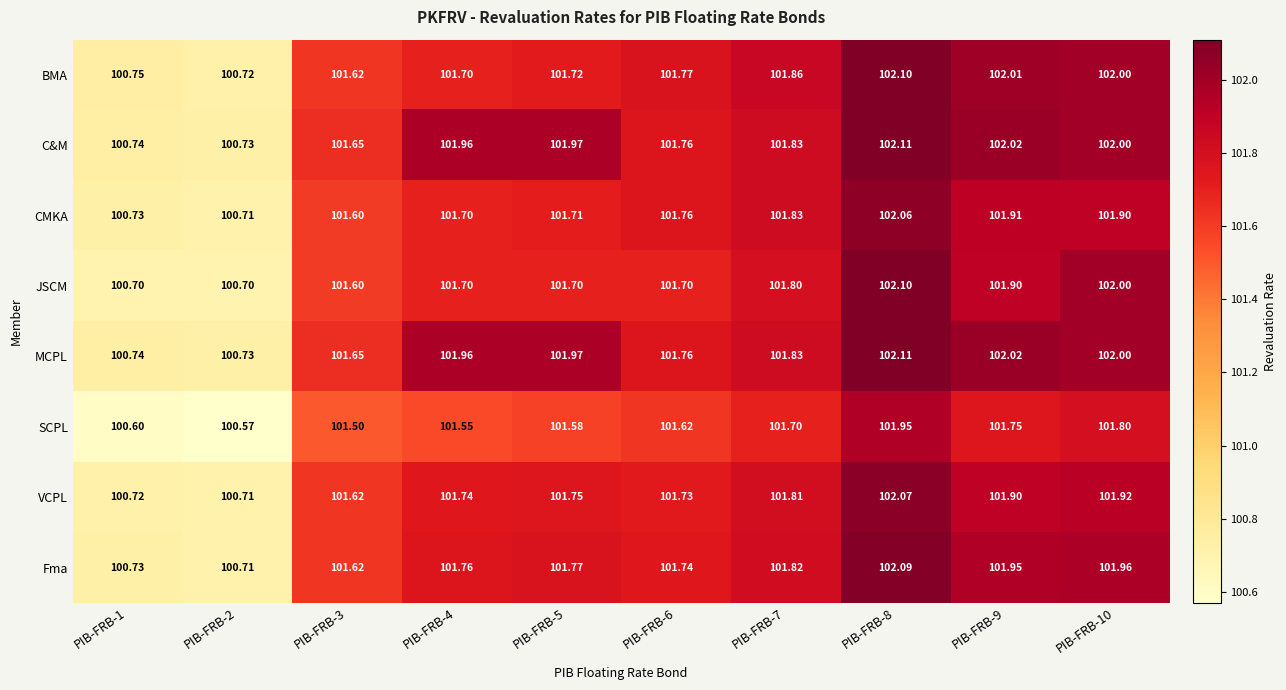

Is the value of CMKA at PIB-FRB-3 greater than the value of SCPL at PIB-FRB-3?

Yes